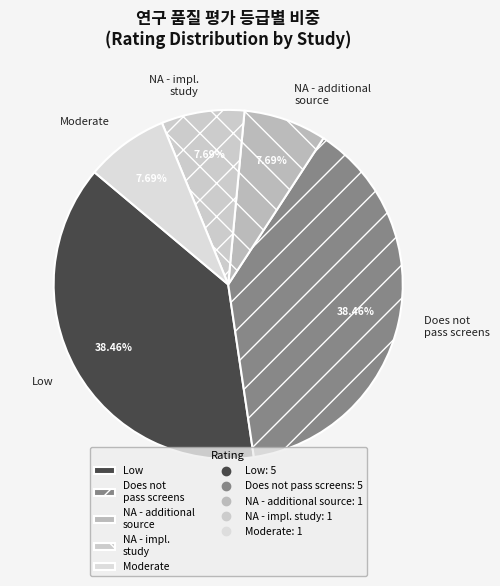

To the nearest percent, what is the difference between the largest and smallest slice percentages?

31%